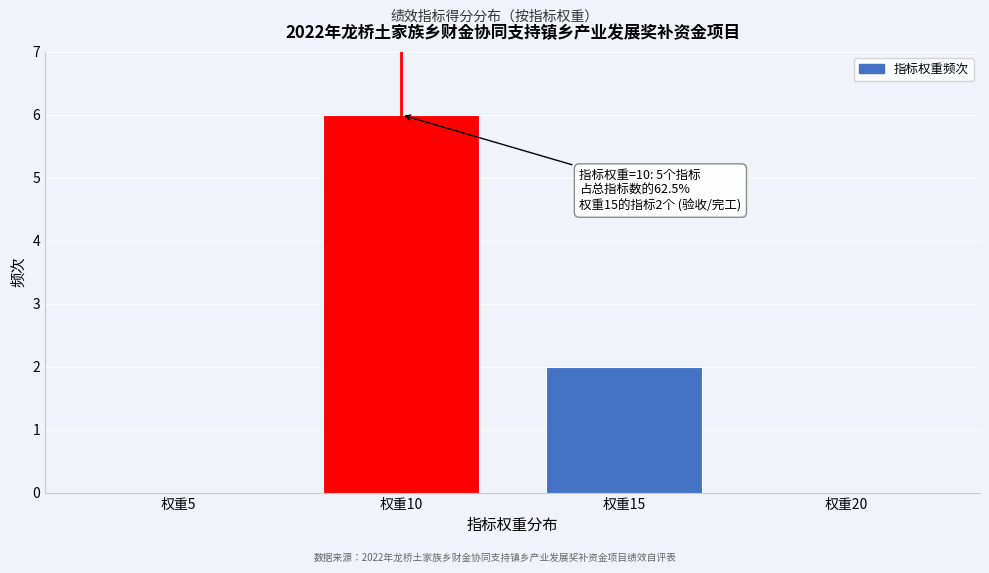

Reading left to right, what are all the values shown in this chart?

权重5=0	权重10=6	权重15=2	权重20=0